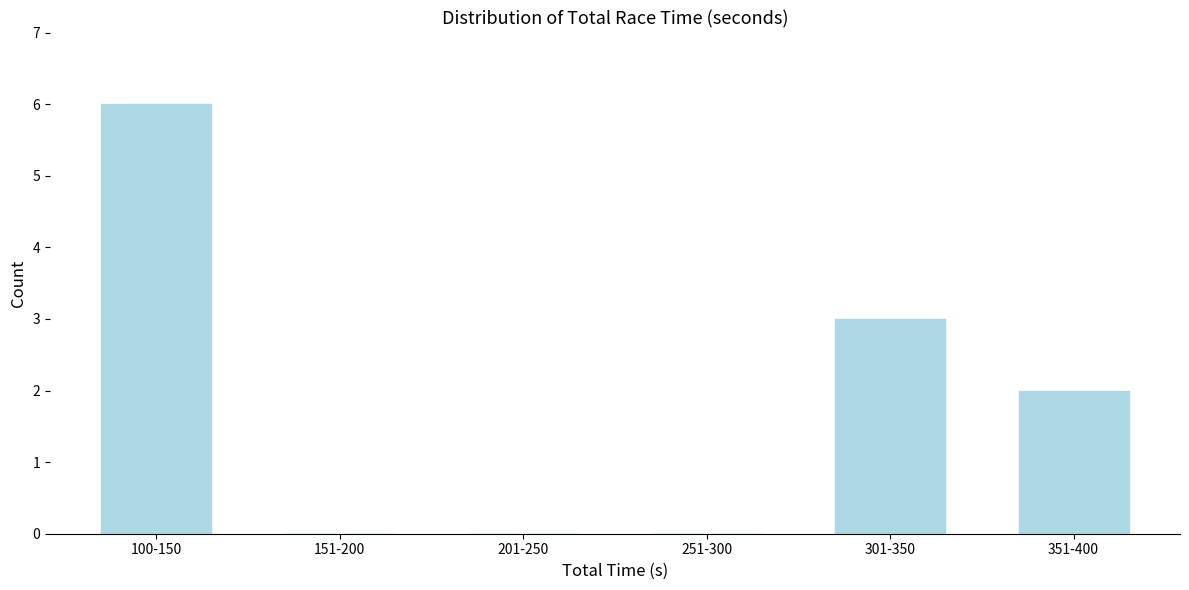

Reading right to left, extract all data points from this chart.

351-400=2	301-350=3	251-300=0	201-250=0	151-200=0	100-150=6